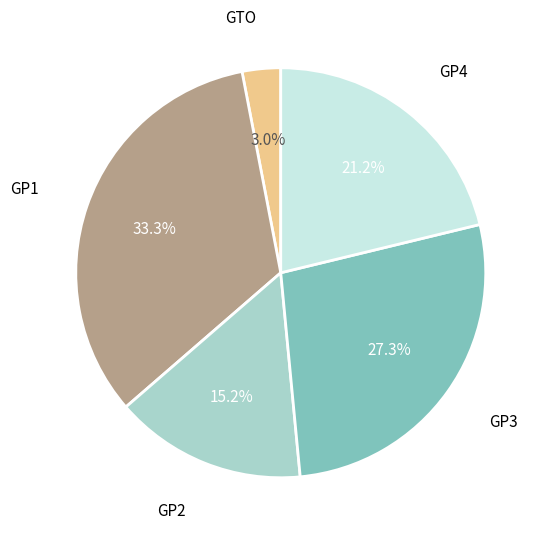

Does any single category account for the majority?

No